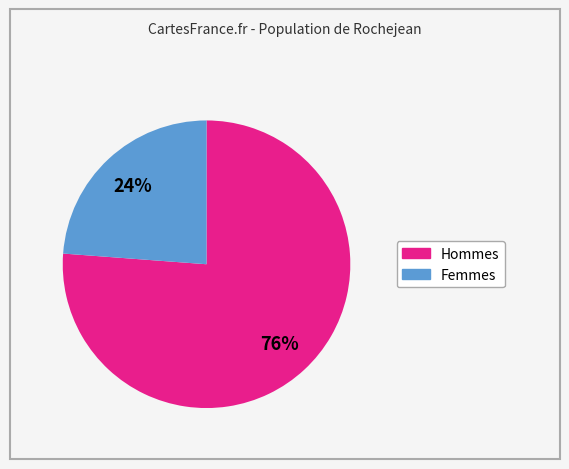

Is there any slice that represents more than half of the pie?

Yes